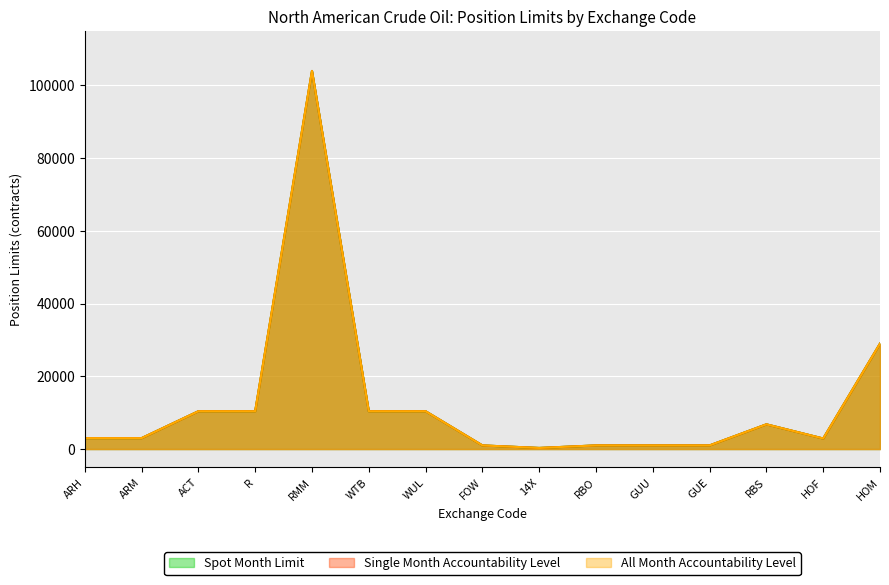

Is it true that Single Month Accountability Level equals 104000 at RMM?

True